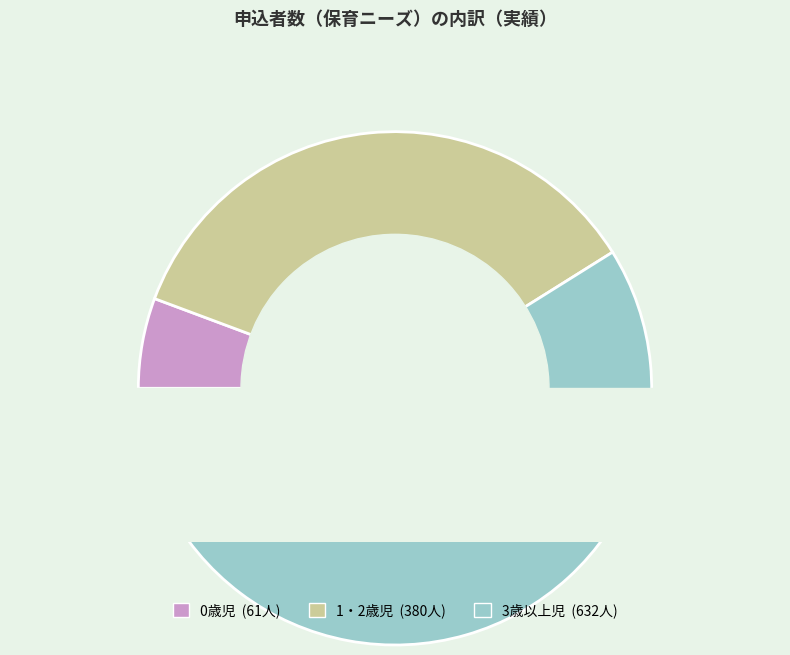

True or false: 0歳児 accounts for 11% of the total.

False